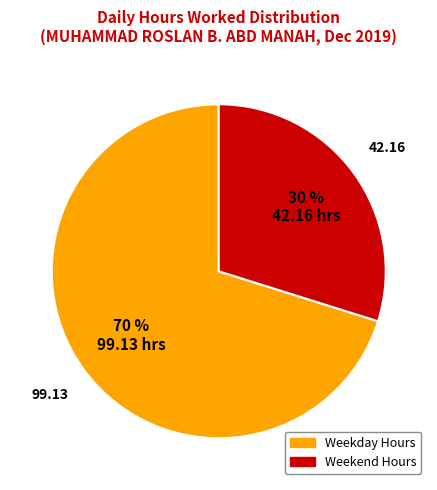

Does any single category account for the majority?

Yes